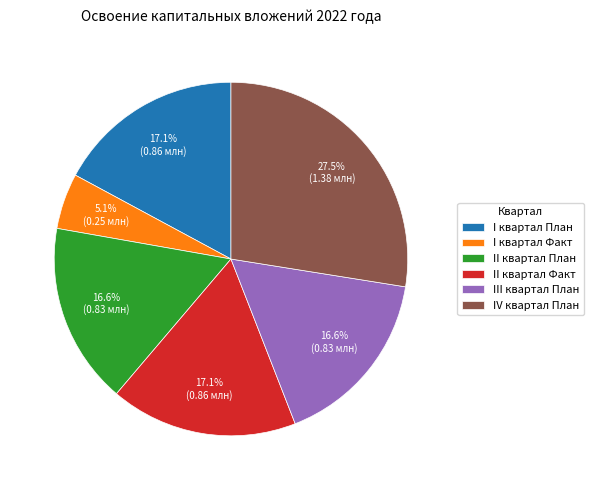

Which category has the smallest portion of the pie?

I квартал Факт